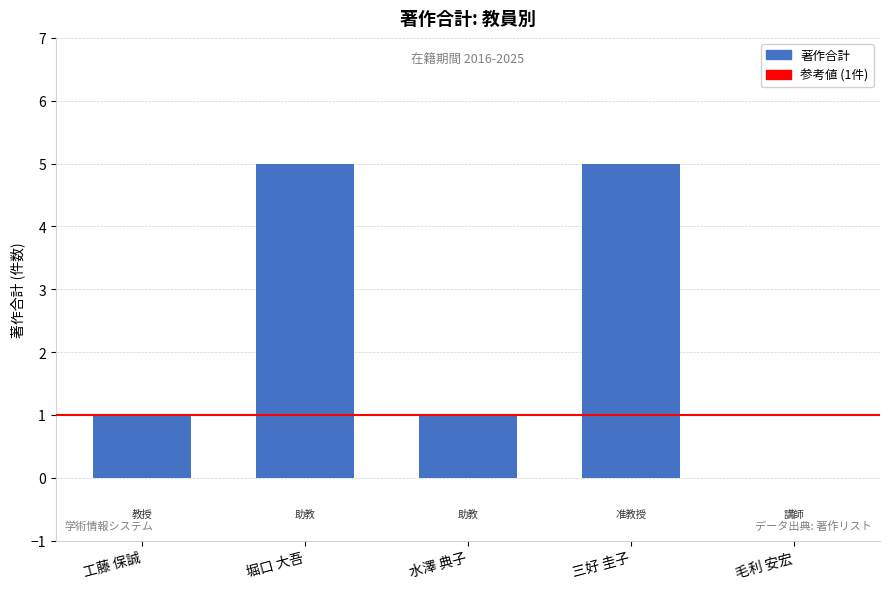

Between 工藤 保誠 and 三好 圭子, which is larger?

三好 圭子